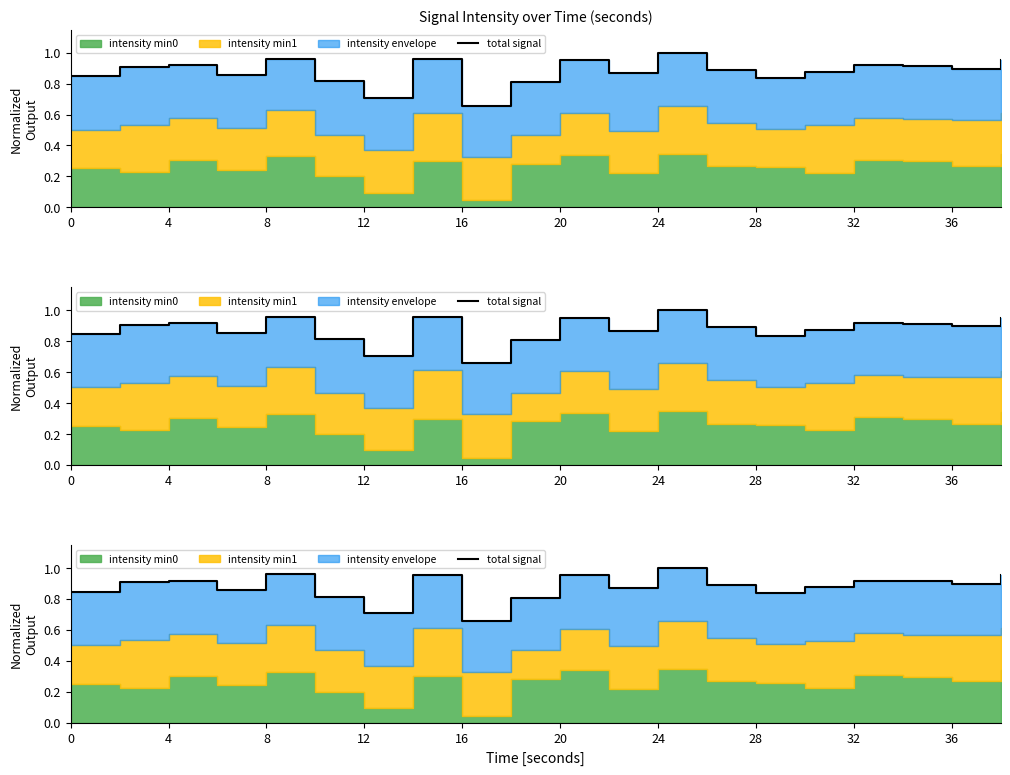

How many interior local peaks (higher than both neighbors) does the data have?

6